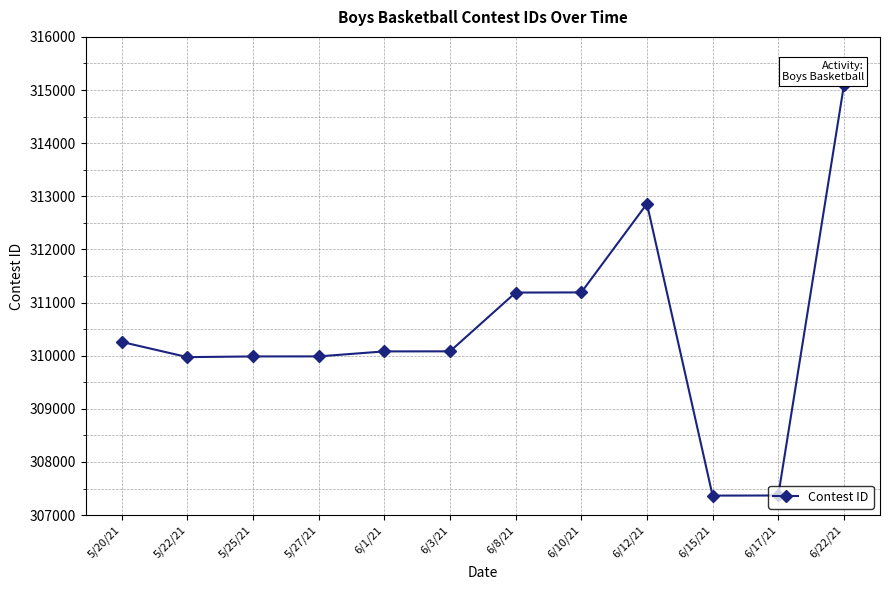

How many data points does each series have?

12